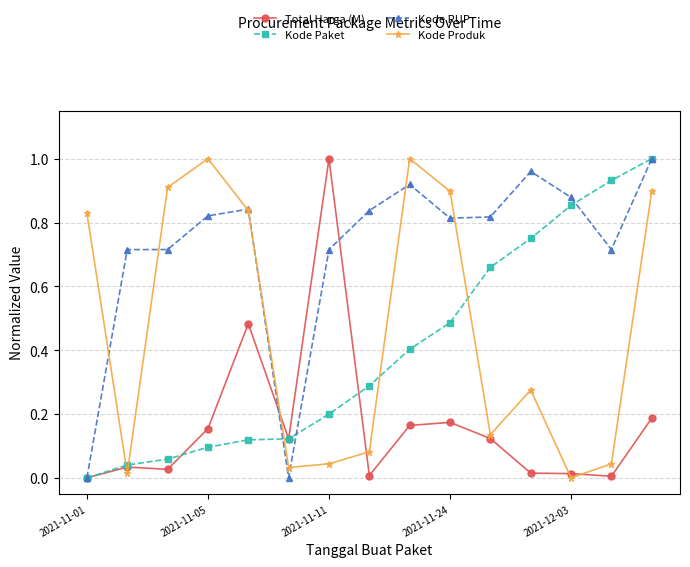

What is the sum of all Total Harga (M) values?

2.5